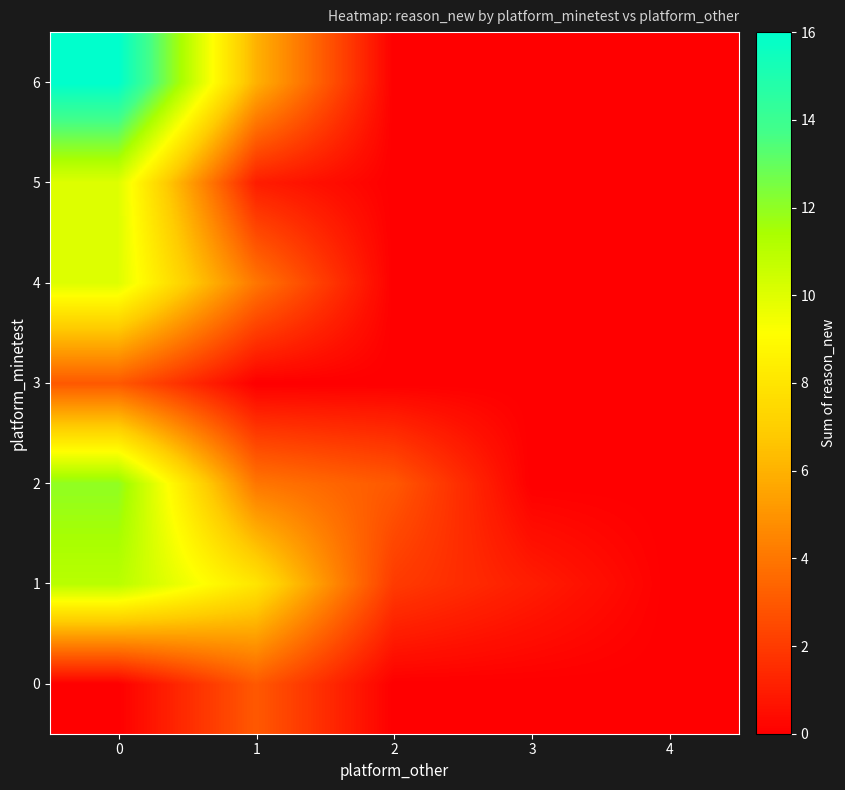

What is the total value across all series at 3?

1